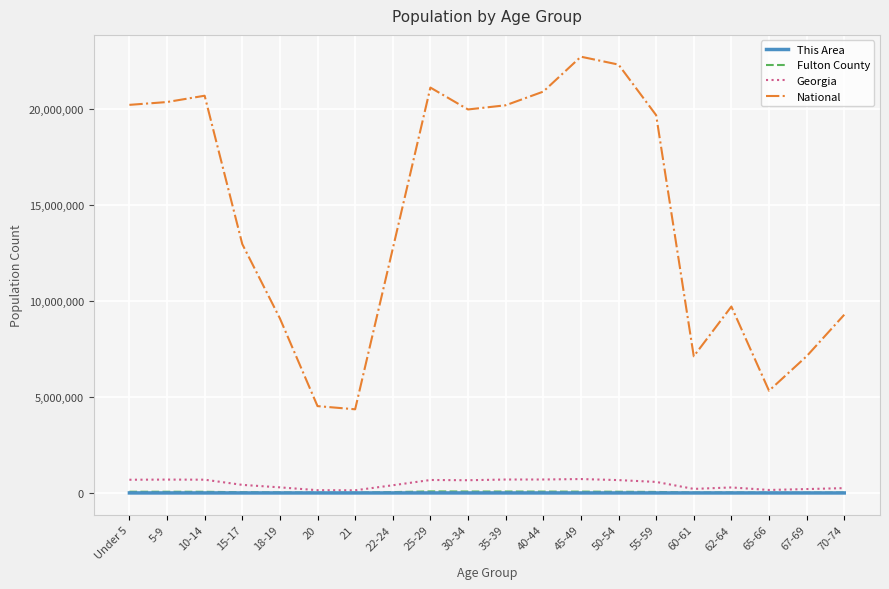

Which series changed the most between 5-9 and 45-49?

National